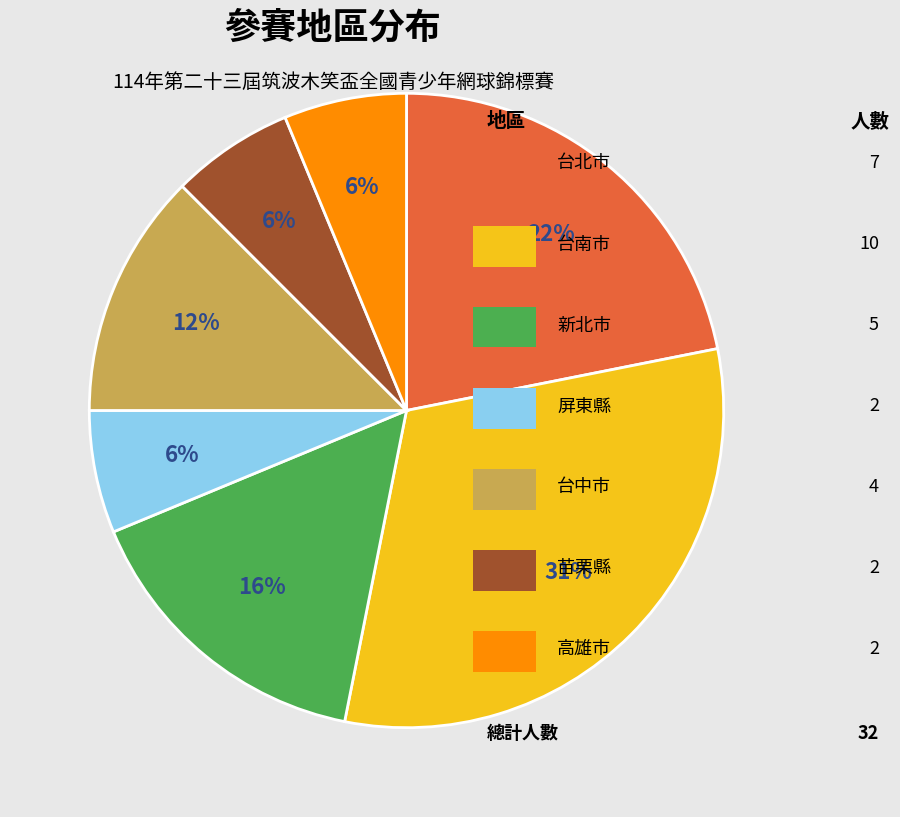

To the nearest percent, what is the average slice percentage?

14%